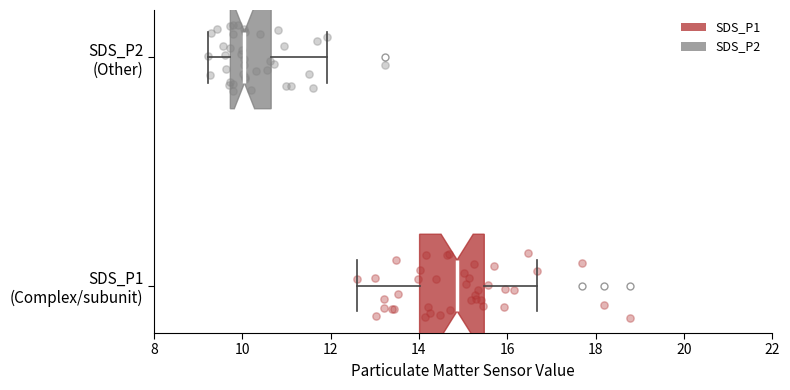

Reading bottom to top, transcribe this box plot: for each box, give where its median line is, the range the box spans, and where its two whiskers end, as read against the x-axis. The values are not printed on the chart, so give them approximately, as read against the axis.

SDS_P1 (Complex/subunit): median 14.8, box 14.0 to 15.4, whiskers 12.6 to 16.6
SDS_P2 (Other): median 10.0, box 9.8 to 10.6, whiskers 9.2 to 12.0